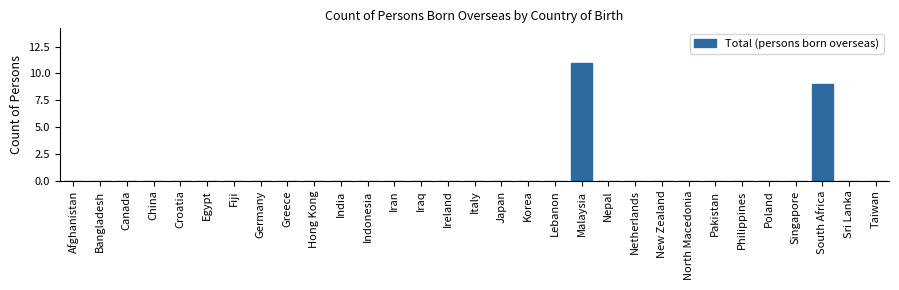

What is the sum of all values?

20